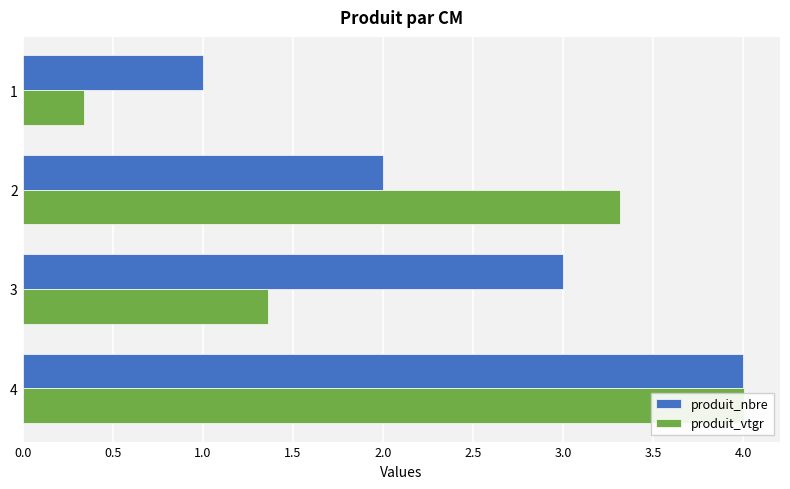

What is the difference between the maximum and second lowest values in the produit_nbre series?

2.0